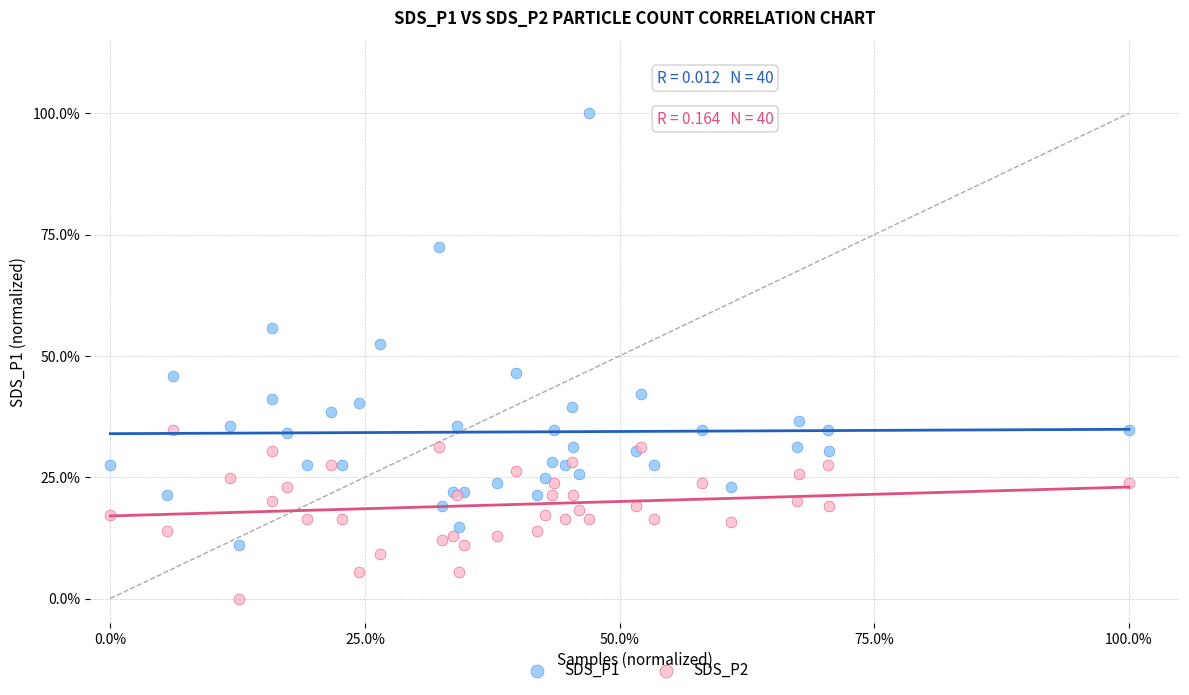

What are all the series names shown in the legend?

SDS_P1, SDS_P2